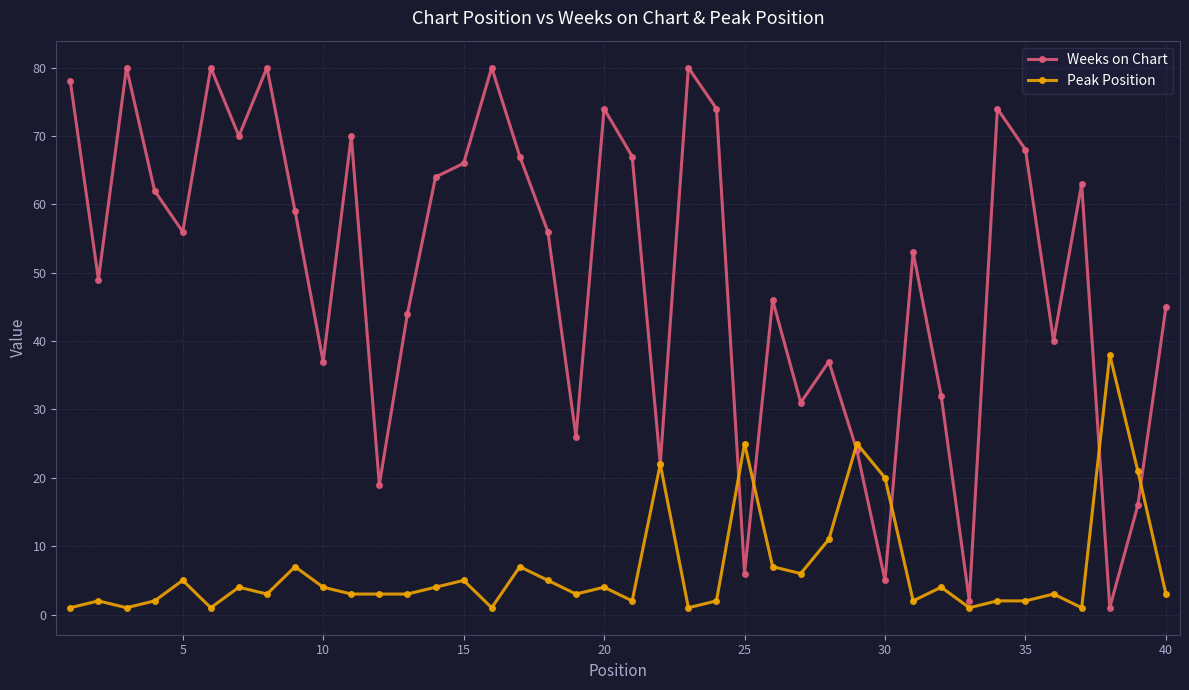

At how many categories does at least one series exceed 10?

39